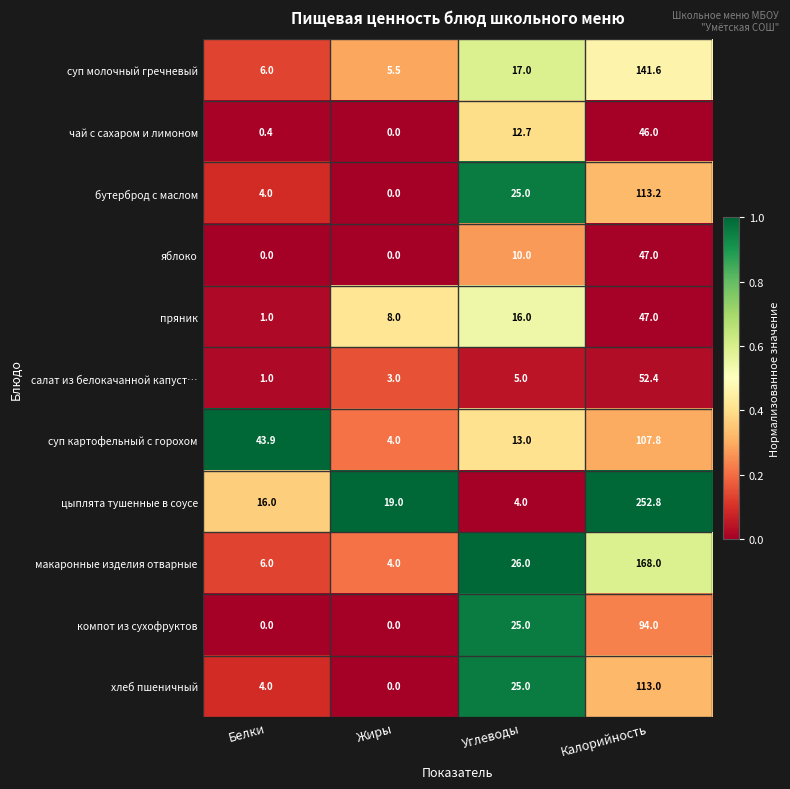

The цыплята тушенные в соусе series shows 4.0 at Углеводы. True or false?

True